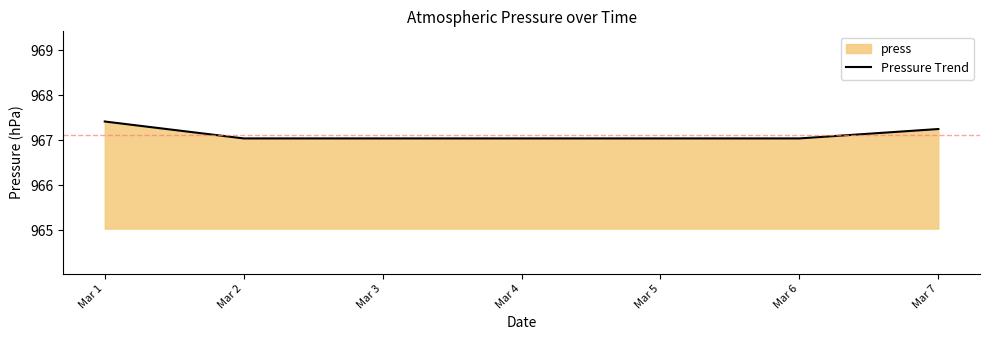

Rank the categories by value from highest to lowest.

Mar 1, Mar 7, Mar 2, Mar 3, Mar 4, Mar 5, Mar 6